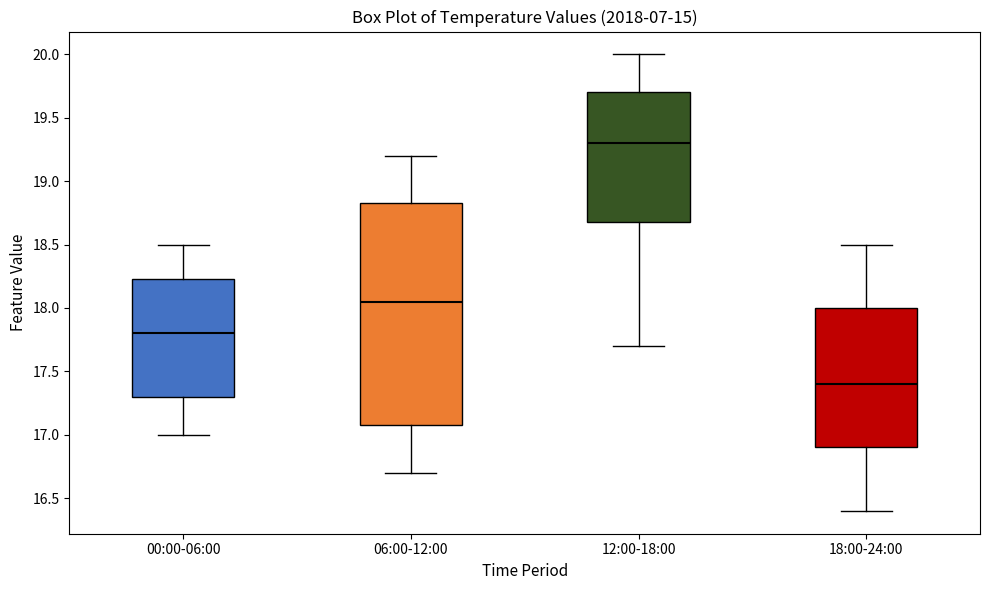

Where does the median line of the box for 12:00-18:00 sit on the y-axis? The values are not printed on the chart, so give them approximately, as read against the axis.

19.30